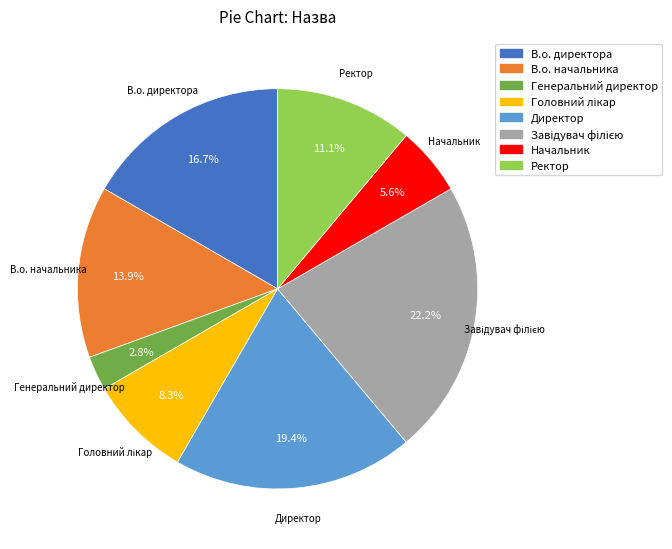

Which category has the smallest portion of the pie?

Генеральний директор